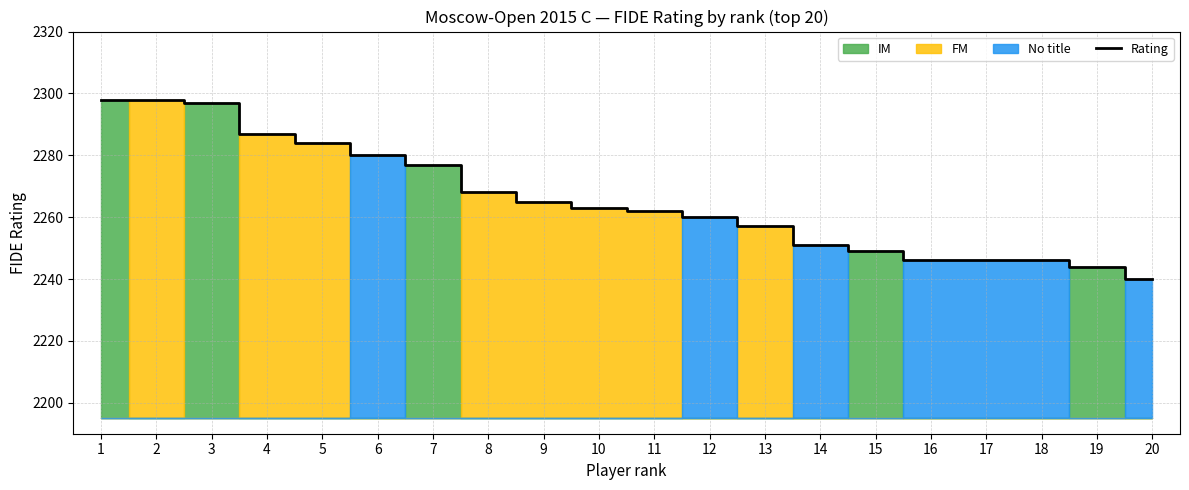

How many categories are shown in the chart?

20